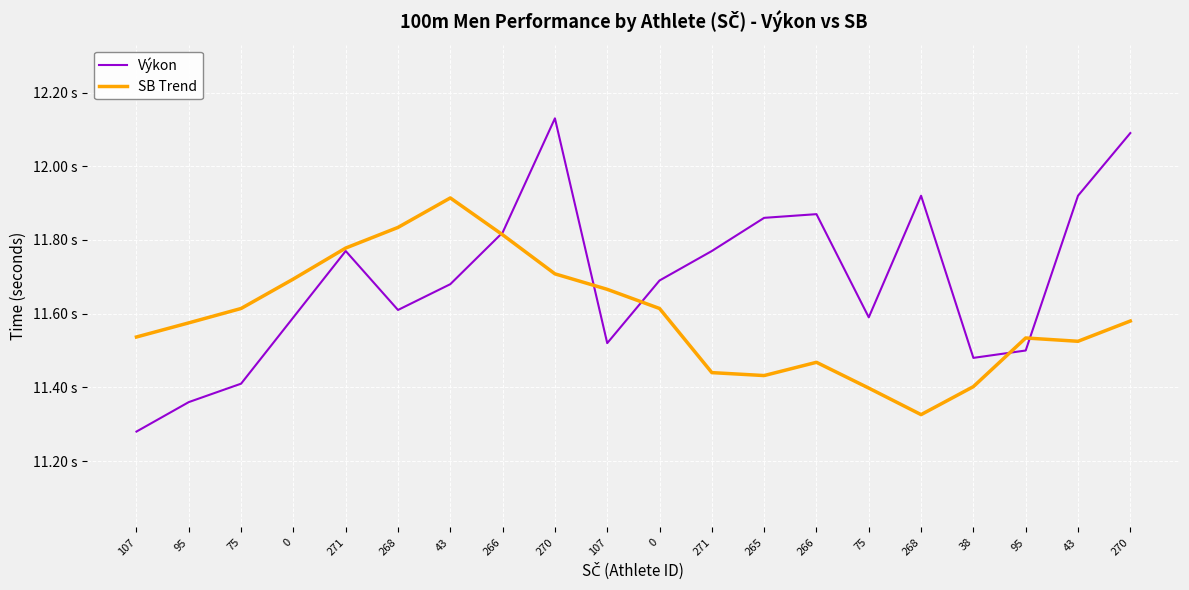

List the series in order of their peak value, highest first.

Výkon, SB Trend